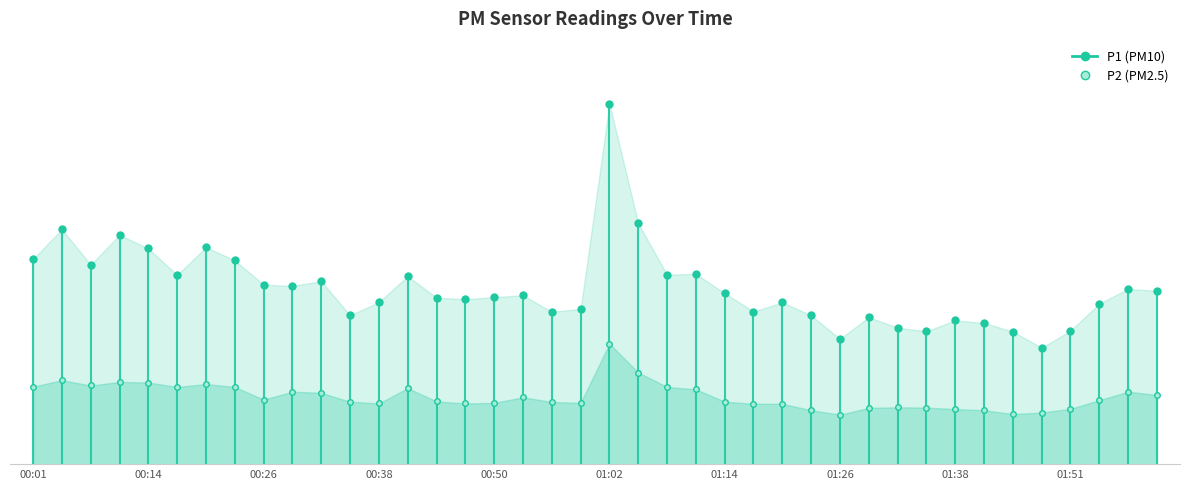

Which category has the lowest value across all series?

00:01